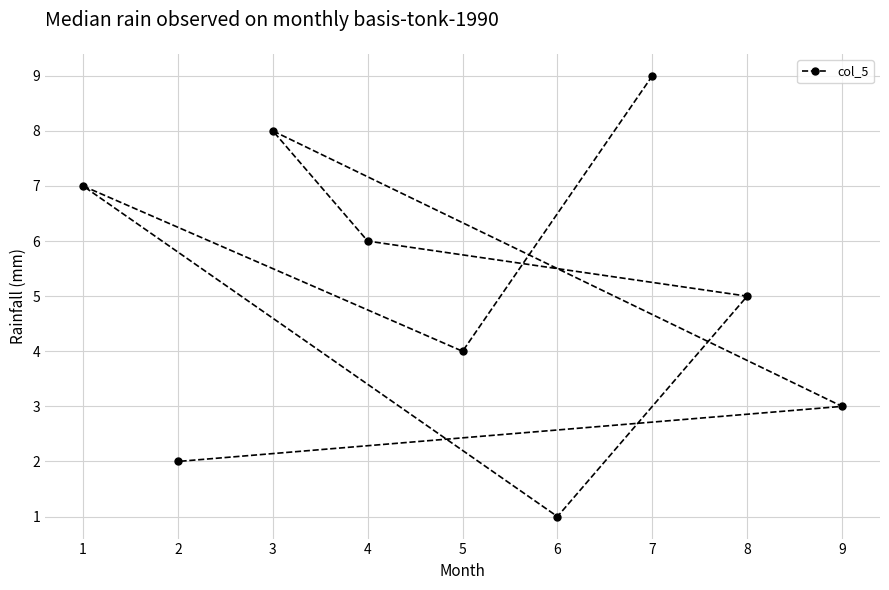

What is the ratio of the value at 4 to the value at 2?

3.0